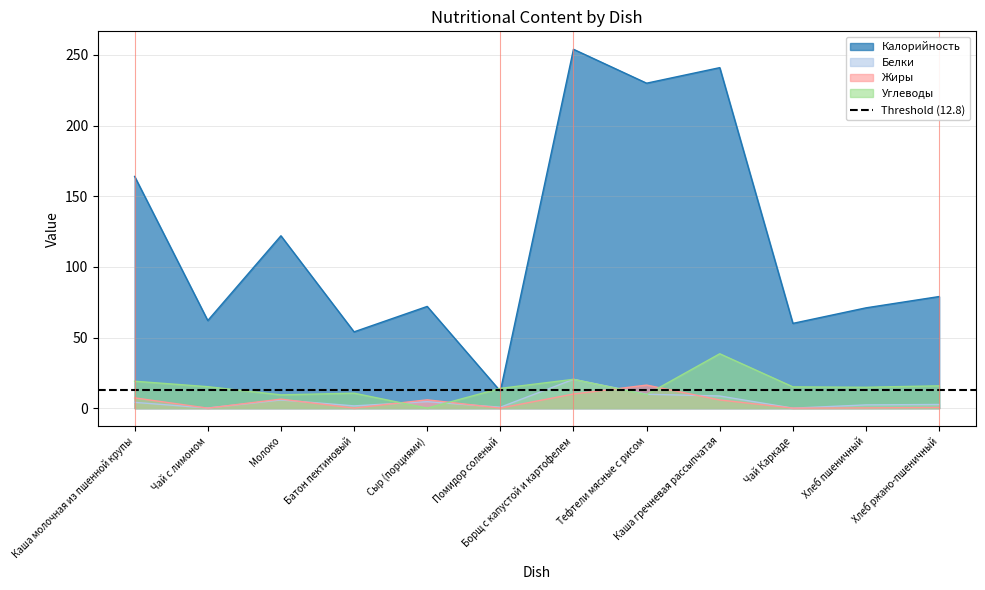

At which category does Калорийность reach its first local peak?

Молоко